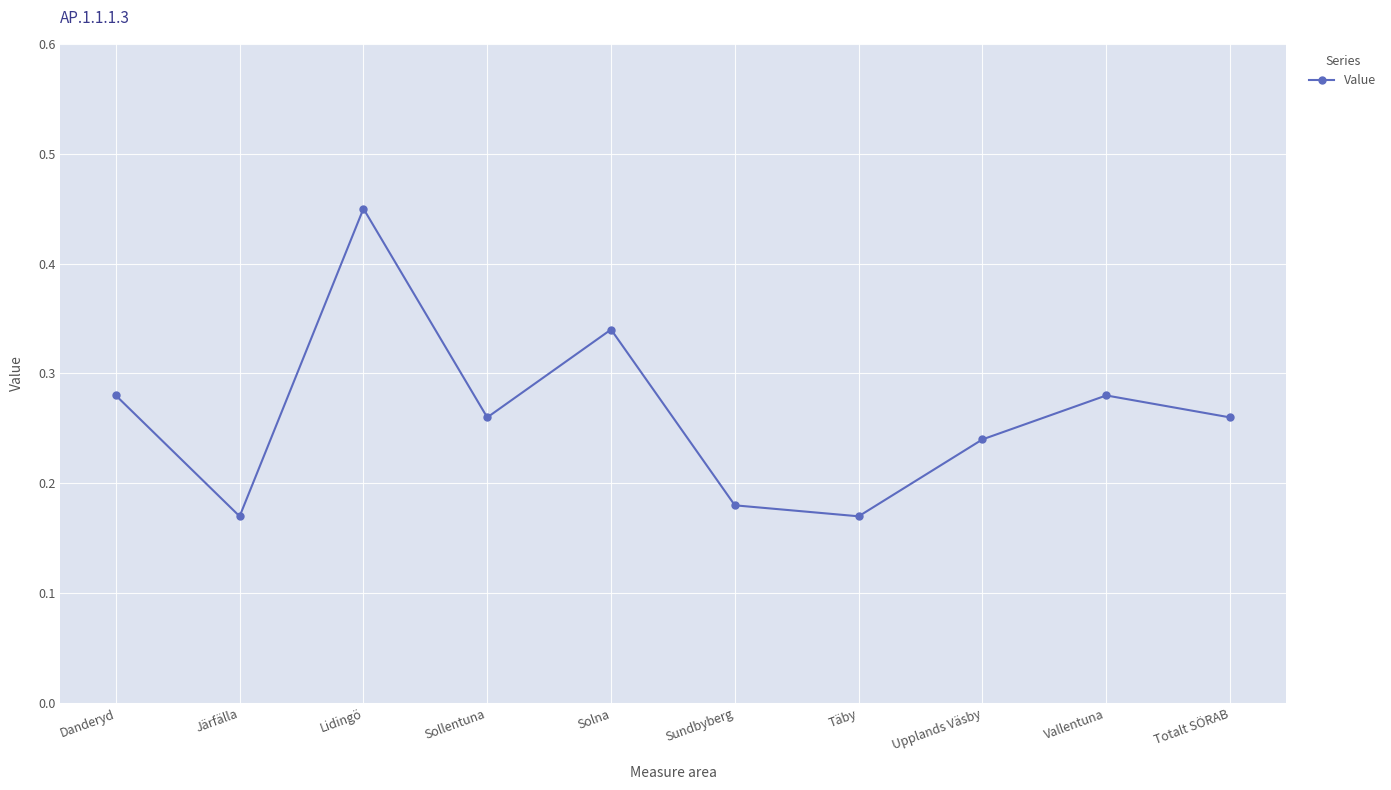

What is the change in value from Järfälla to Vallentuna?

+0.1